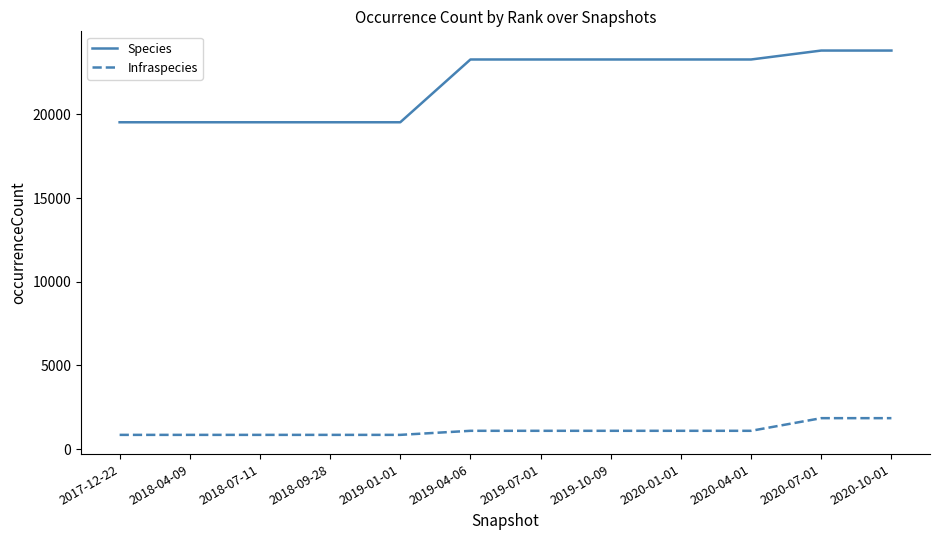

What is the maximum value for Species?

23819